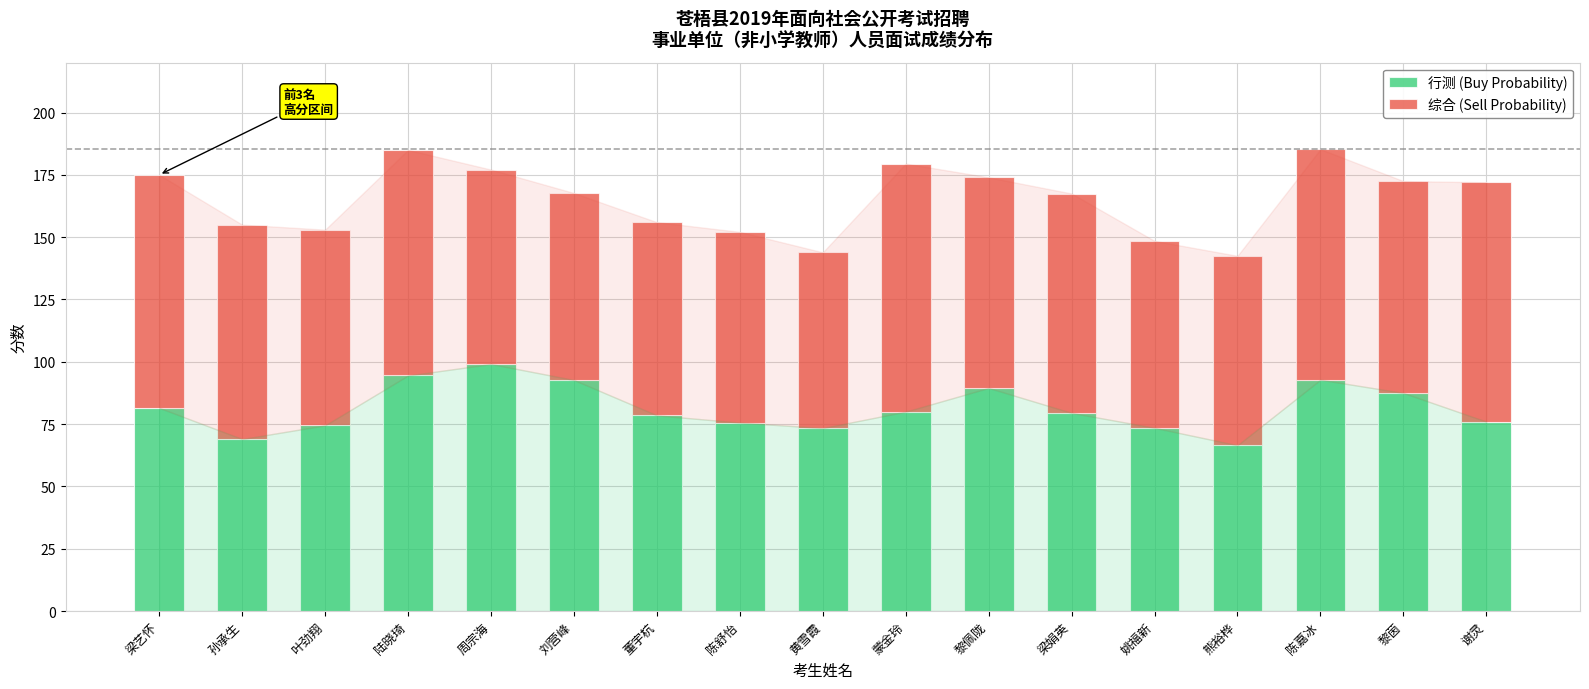

What is the sum of all 行测 (Buy Probability) values?

1384.1